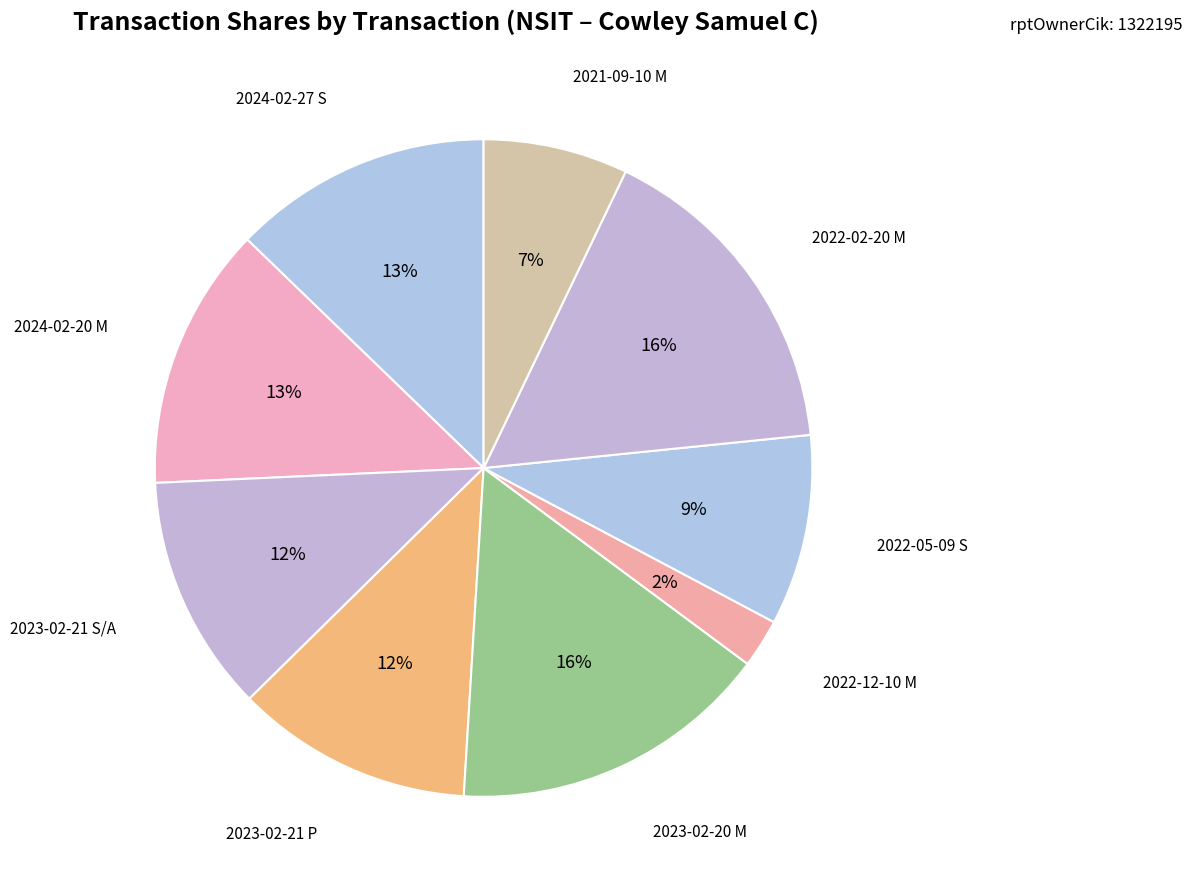

Which has a higher value, 2024-02-27 S or 2022-02-20 M?

2022-02-20 M